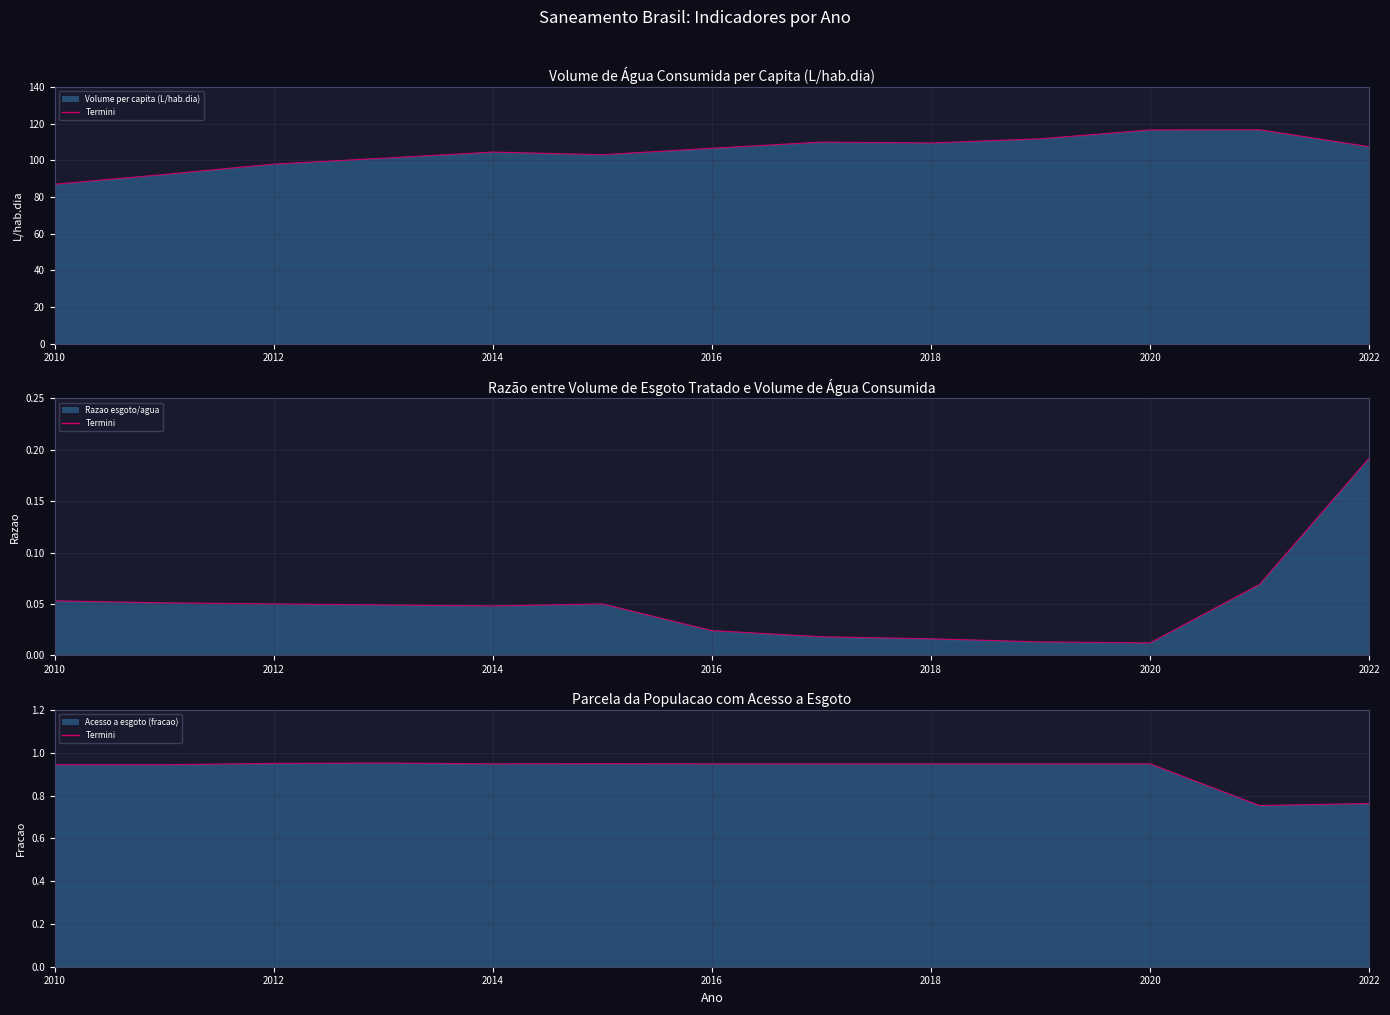

Reading left to right, what are all the values shown in this chart?

Volume per capita (L/hab.dia) (line): 87.0	92.3	97.9	101.2	104.5	103.1	106.6	109.9	109.5	111.8	116.6	116.7	107.4
Razao esgoto/agua (line): 0.1	0.1	0.1	0.0	0.0	0.1	0.0	0.0	0.0	0.0	0.0	0.1	0.2
Acesso a esgoto (fracao) (line): 0.9	0.9	0.9	1.0	0.9	0.9	0.9	0.9	0.9	0.9	0.9	0.8	0.8